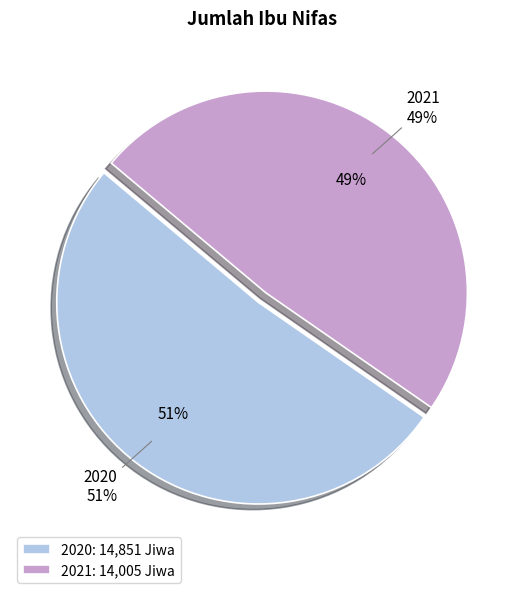

How many slices are in this pie chart?

2